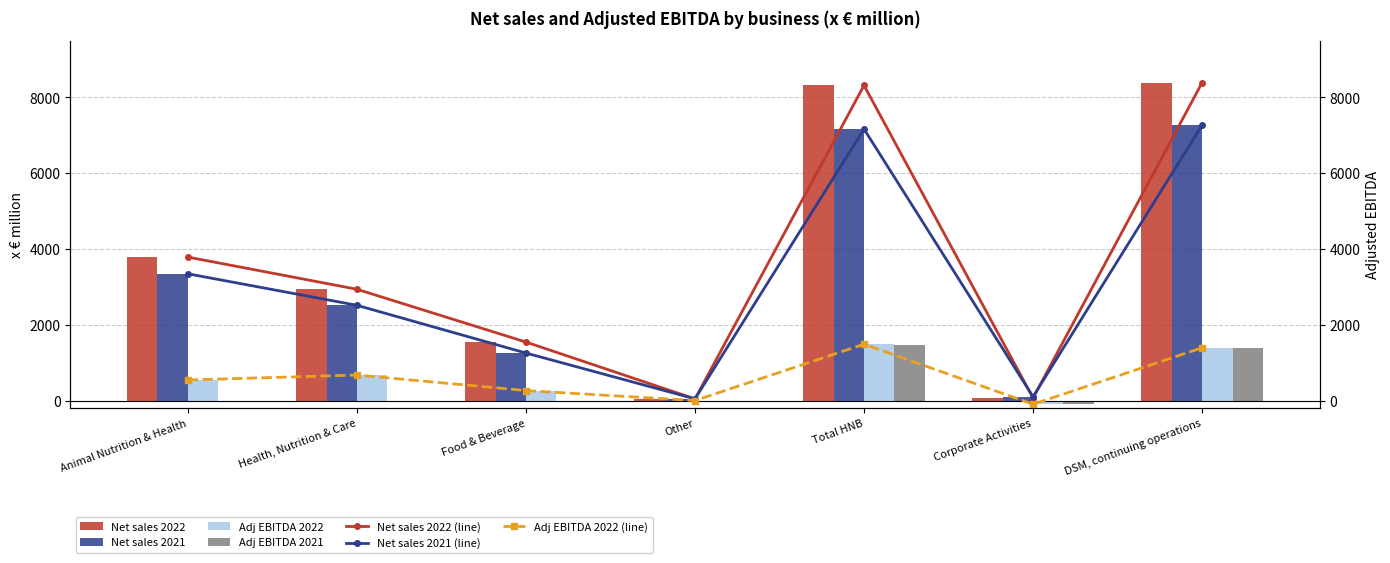

Is the value of Adj EBITDA 2022 at DSM, continuing operations greater than the value of Net sales 2021 at Total HNB?

No